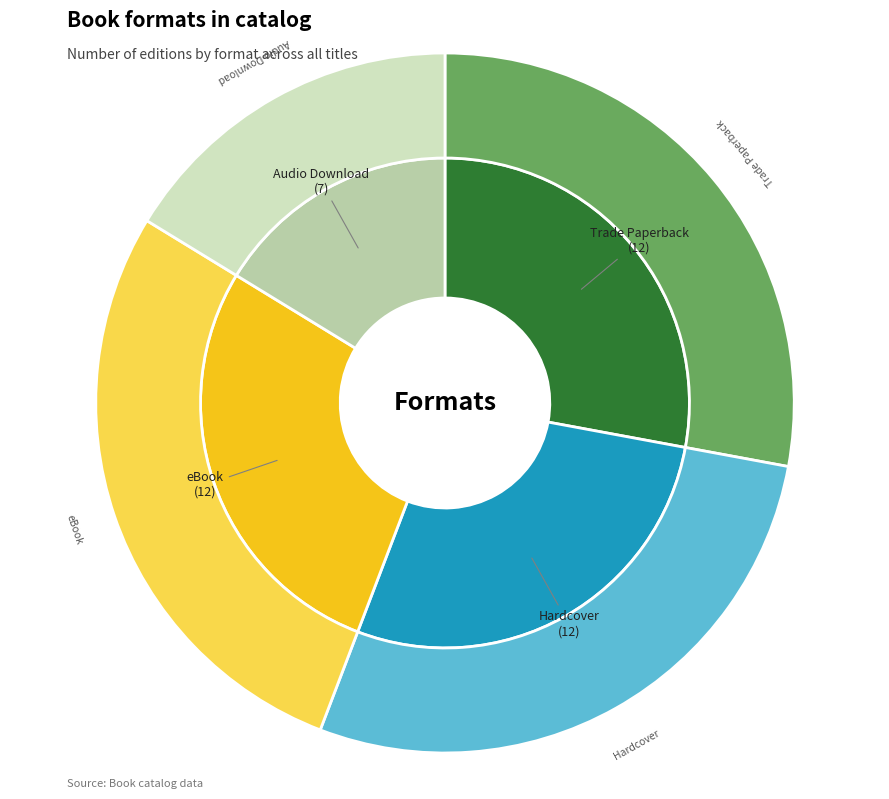

To the nearest percent, what is the combined percentage of eBook and Hardcover?

56%